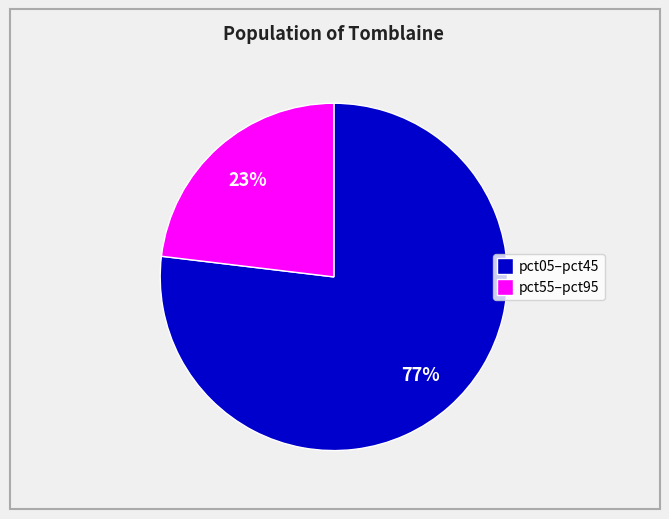

To the nearest percent, what is the average slice percentage?

50%